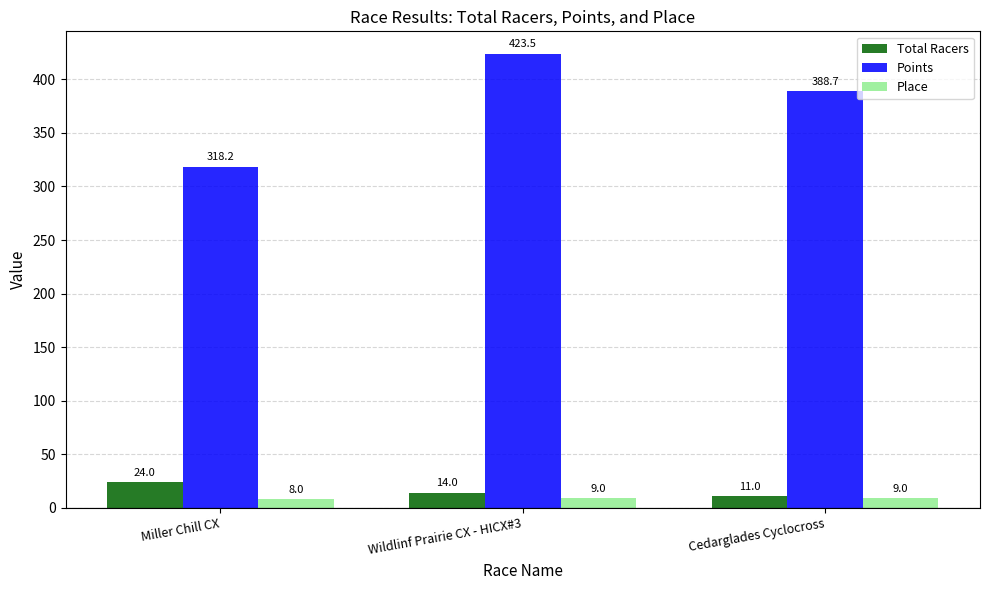

What is the difference between the highest and lowest values at Miller Chill CX?

310.2